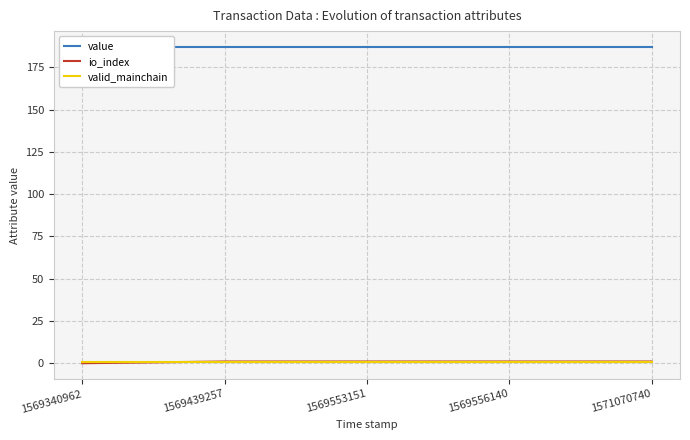

Is it true that value equals 187.1 at 1569340962?

True